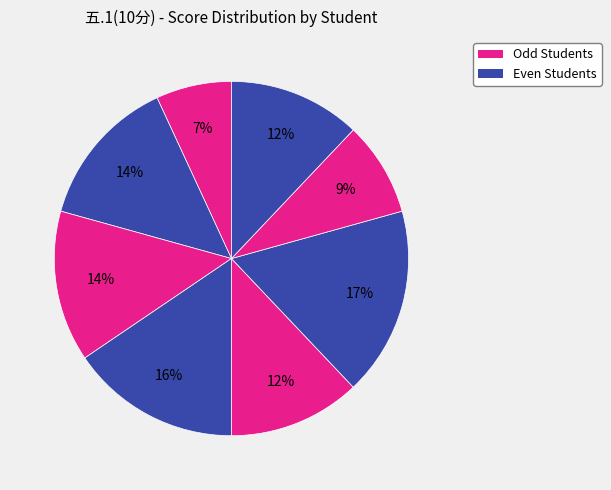

How many slices are in this pie chart?

8